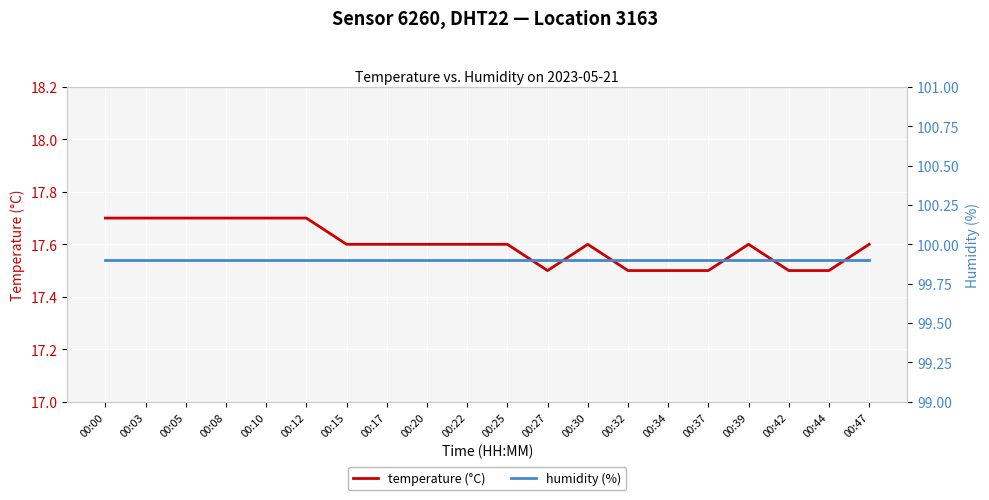

True or false: humidity (%) has a value of 159.0 at 00:22.

False